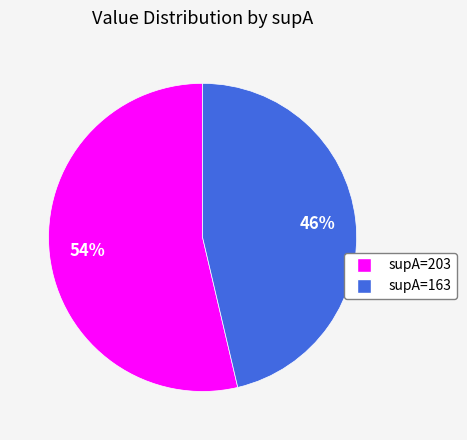

To the nearest percent, what is the combined percentage of supA=203 and supA=163?

100%